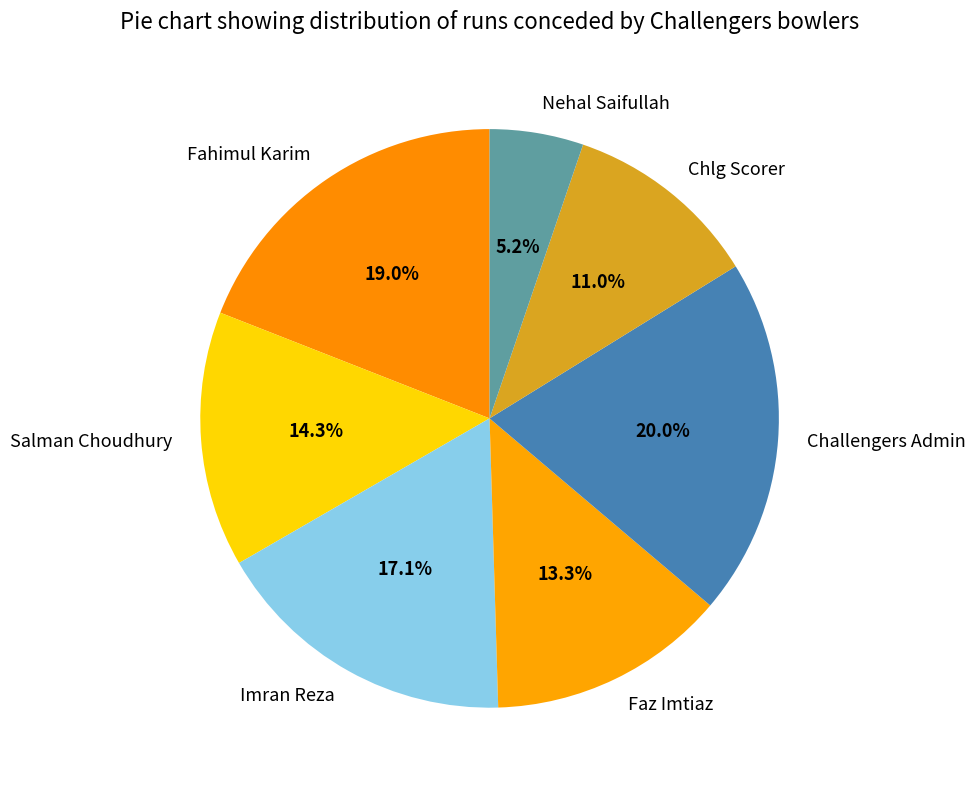

Between Chlg Scorer and Faz Imtiaz, which is larger?

Faz Imtiaz